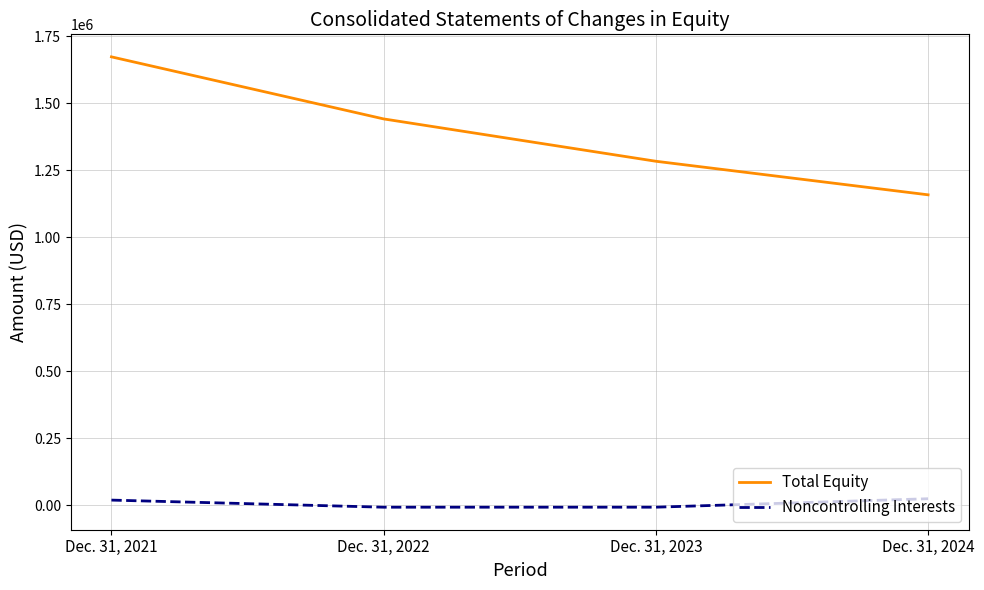

How many lines are shown in the chart?

2